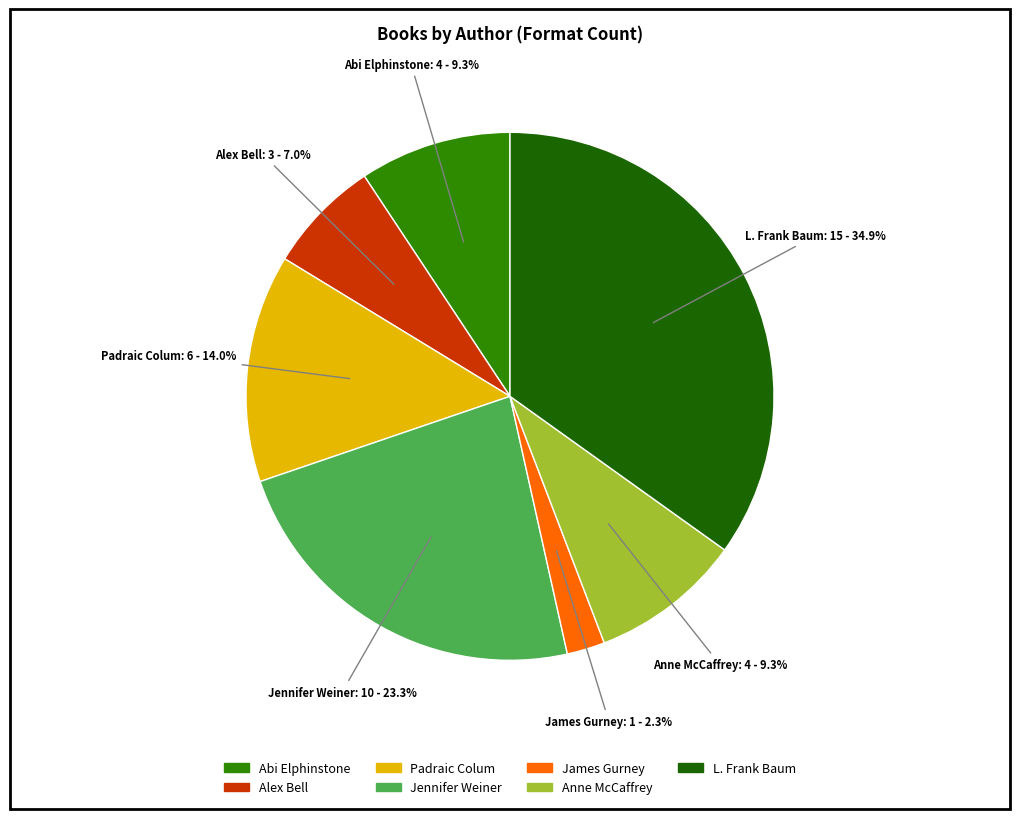

Is there a majority slice in this chart?

No